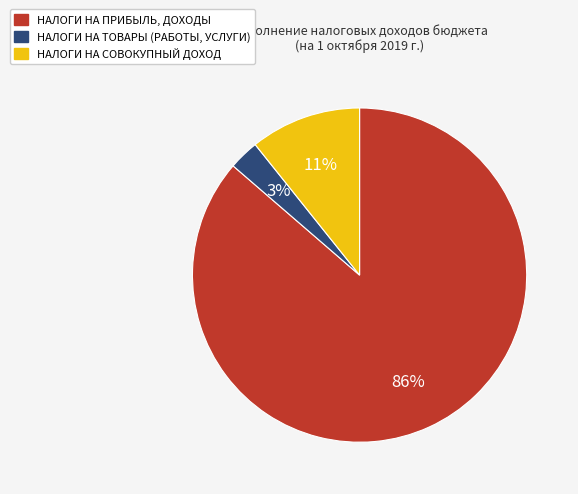

Rank the categories by value from lowest to highest.

НАЛОГИ НА ТОВАРЫ (РАБОТЫ, УСЛУГИ), НАЛОГИ НА СОВОКУПНЫЙ ДОХОД, НАЛОГИ НА ПРИБЫЛЬ, ДОХОДЫ